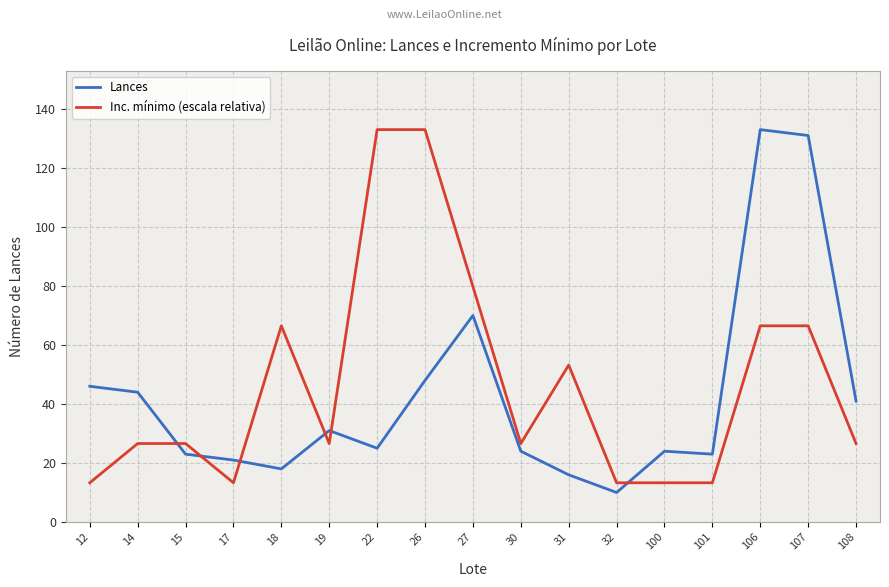

Is this an area chart (filled region under the line)?

No